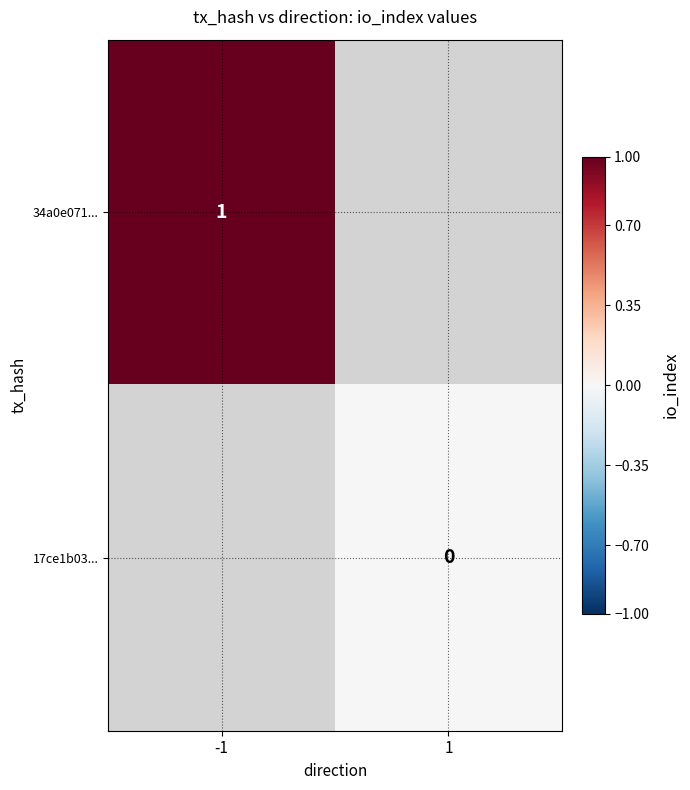

Is it true that 34a0e071... equals 1 at -1?

True